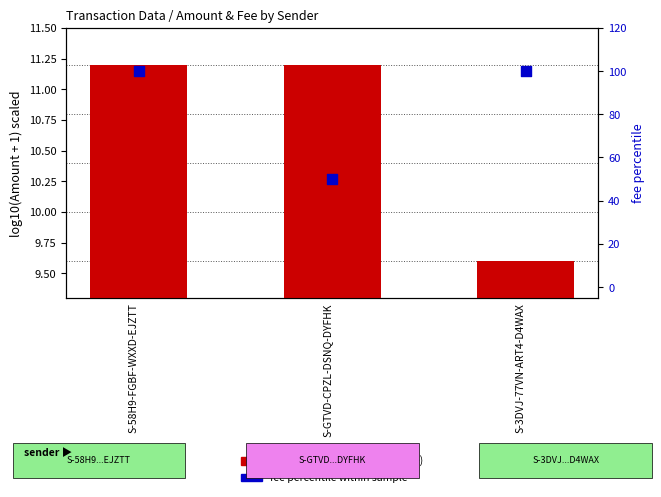

Is the value of fee percentile within sample at S-58H9-FGBF-WXXD-EJZTT greater than the value of transformed amount (log scale) at S-GTVD-CPZL-DSNQ-DYFHK?

Yes